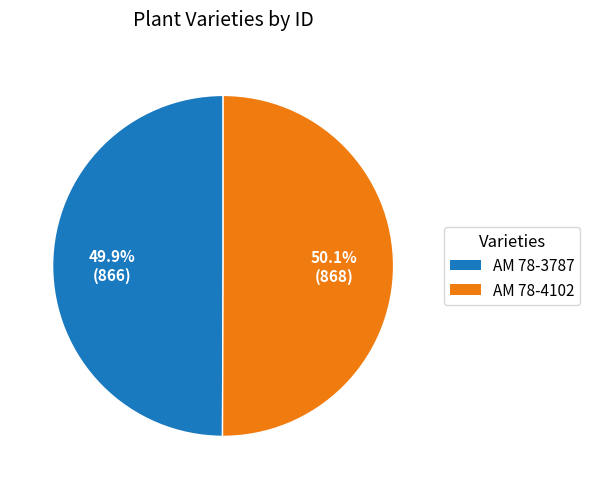

The AM 78-3787 slice represents 50% of the pie. True or false?

True